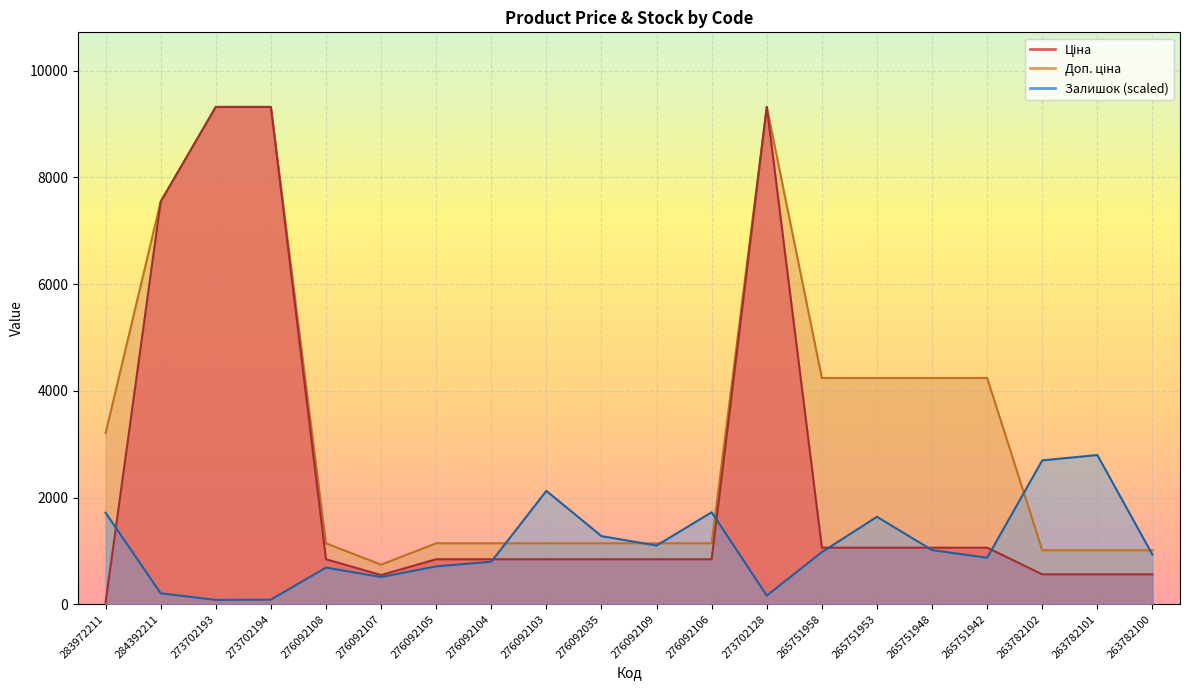

In Ціна, how many points are lower than both neighbors (excluding endpoints)?

1